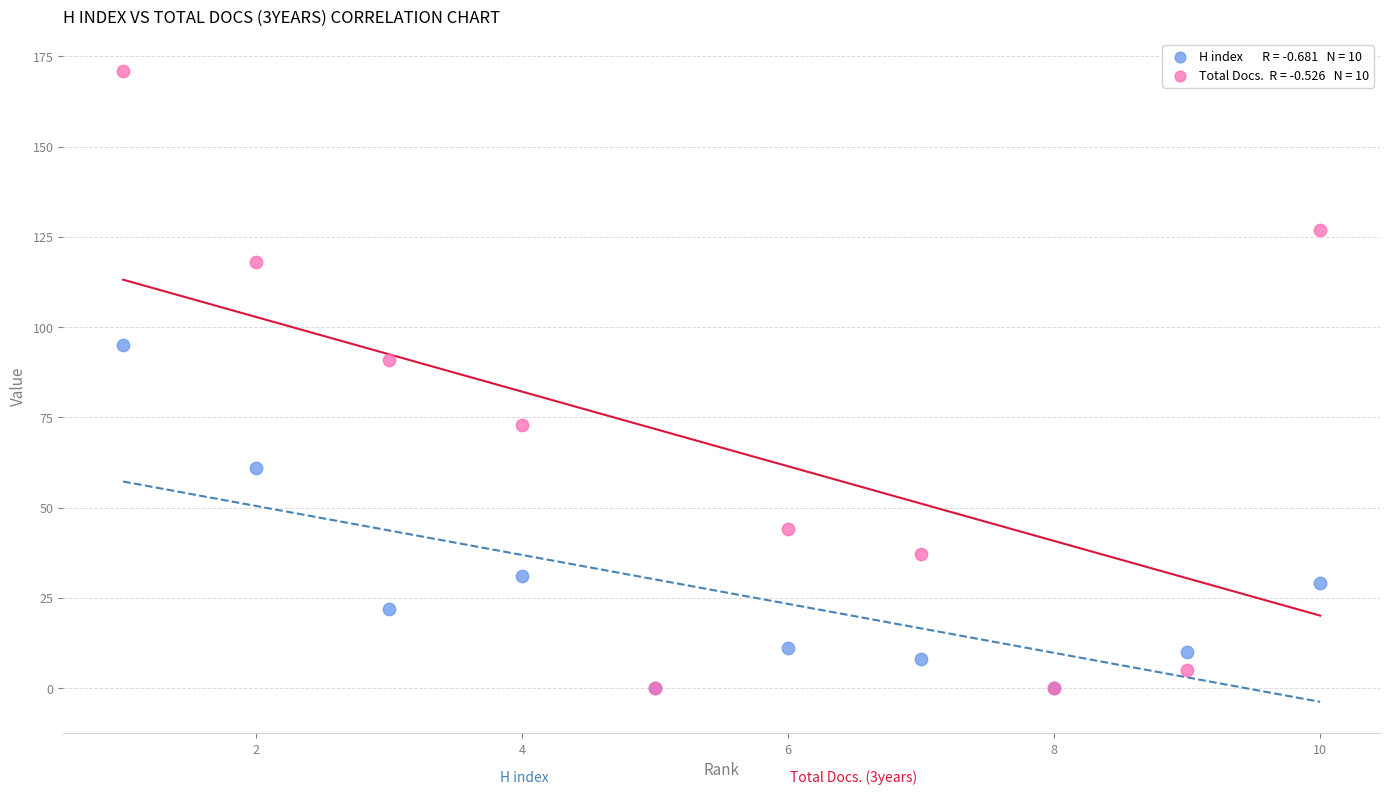

Across all series, what Y value is closest to 85?

91